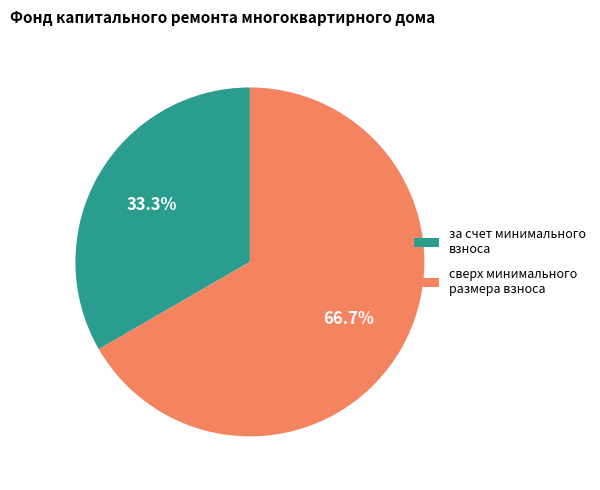

Is сверх минимального размера взноса the majority of the pie?

Yes